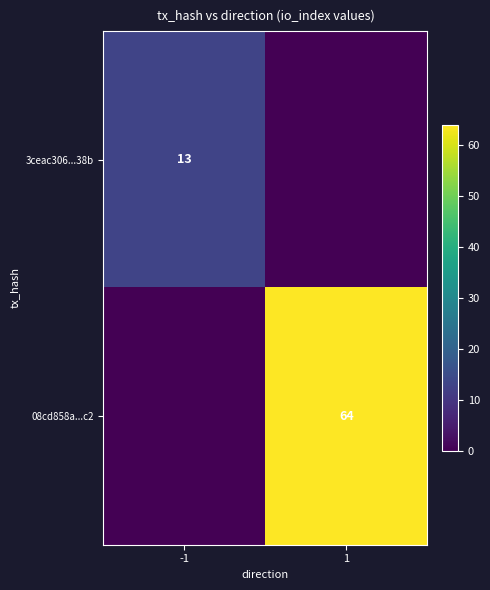

The 3ceac306...38b series shows 13 at -1. True or false?

True